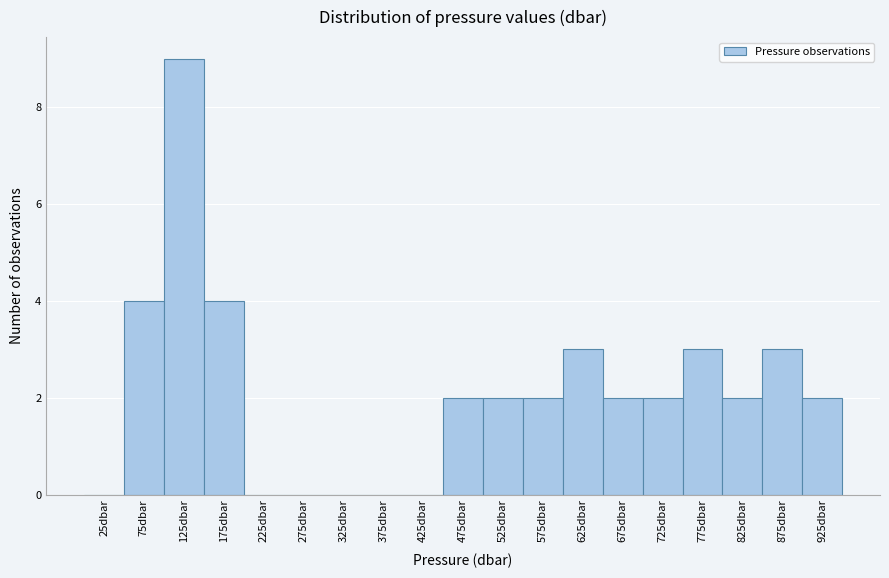

Reading left to right, transcribe all the data shown in this chart.

25dbar=0	75dbar=4	125dbar=9	175dbar=4	225dbar=0	275dbar=0	325dbar=0	375dbar=0	425dbar=0	475dbar=2	525dbar=2	575dbar=2	625dbar=3	675dbar=2	725dbar=2	775dbar=3	825dbar=2	875dbar=3	925dbar=2